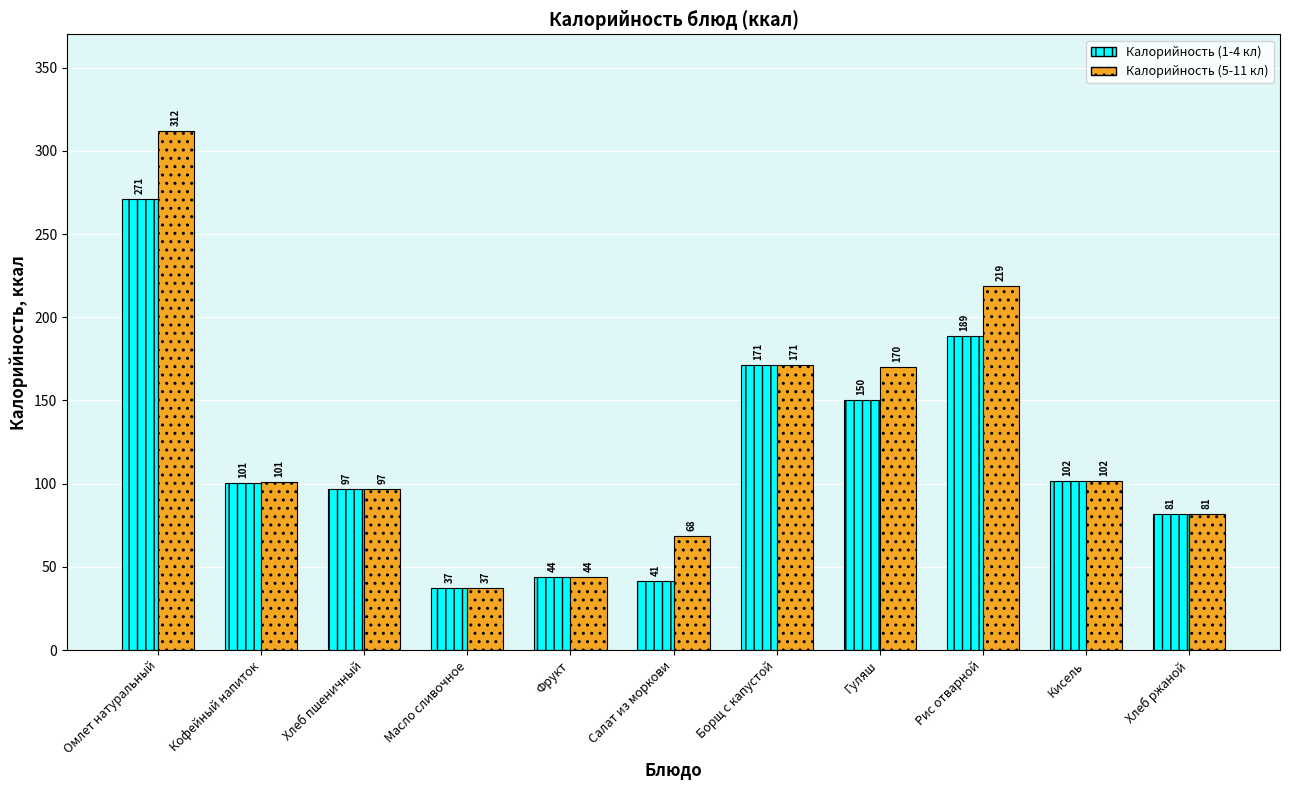

Is it true that Калорийность (5-11 кл) equals 121.8 at Хлеб ржаной?

False